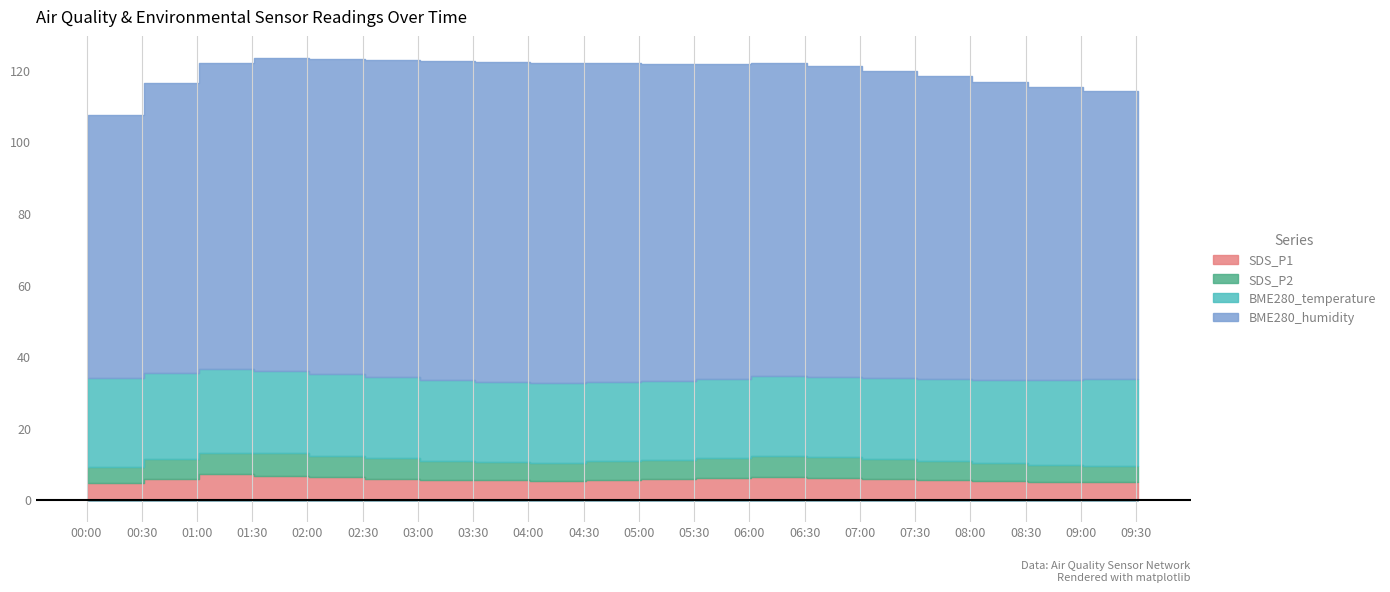

How many interior local peaks does the BME280_humidity series have?

1